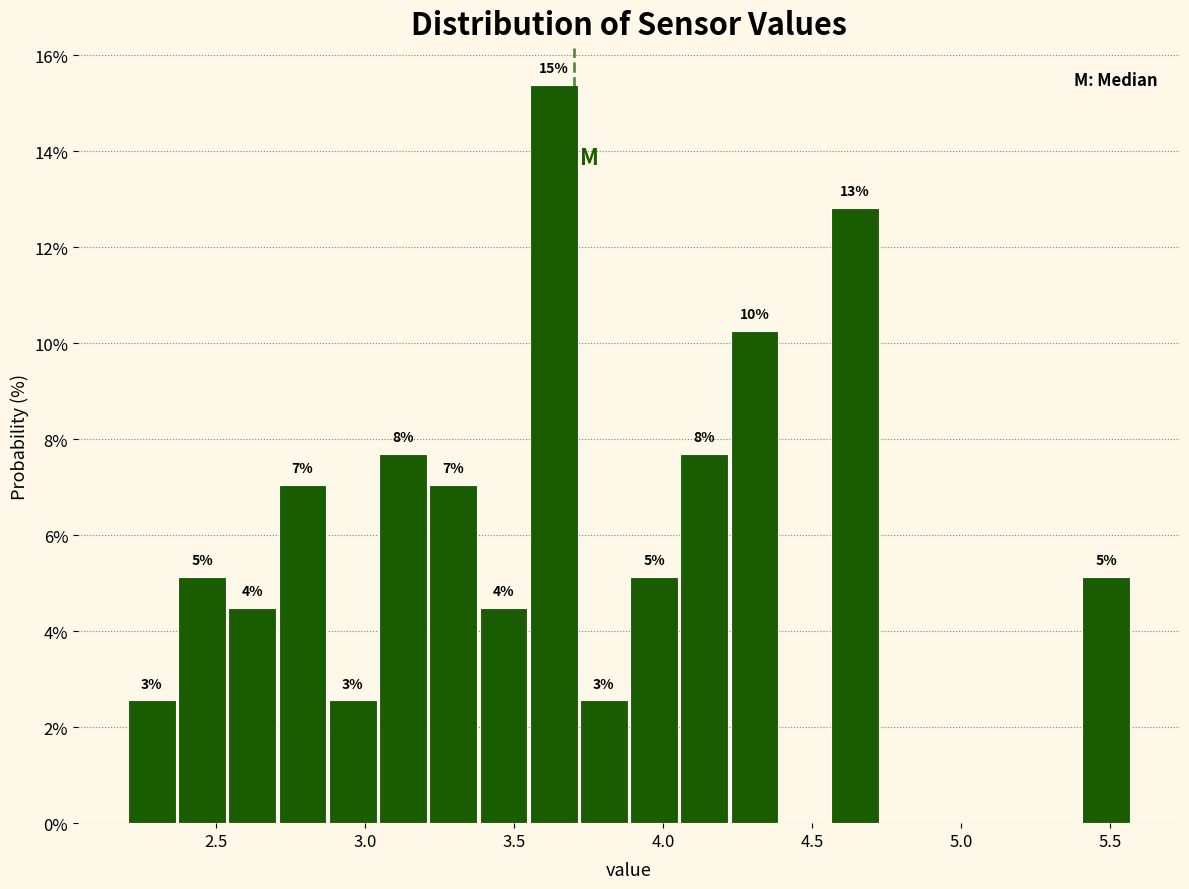

Around what value on the x-axis is the tallest bar? Give the approximate position of its centre, as read against the axis.

3.65